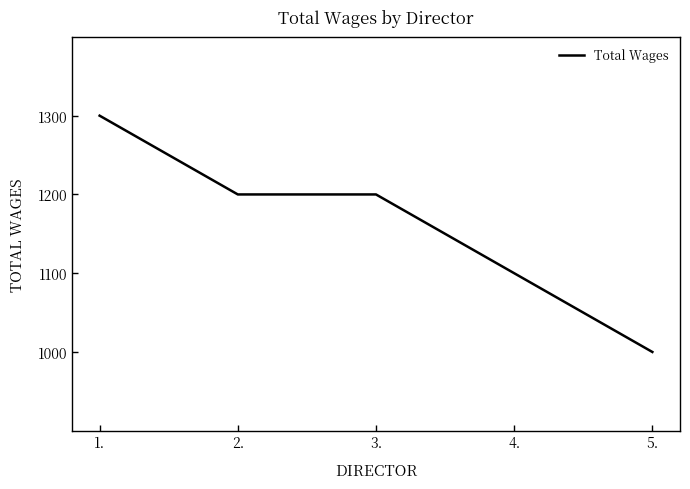

How many values are between 1100 and 1200?

3